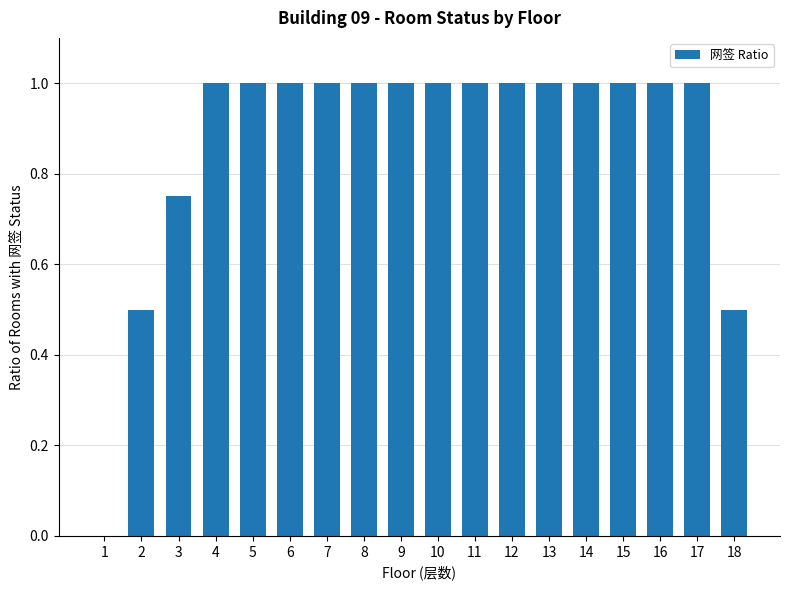

Count the values in the range 1 to 2.

14